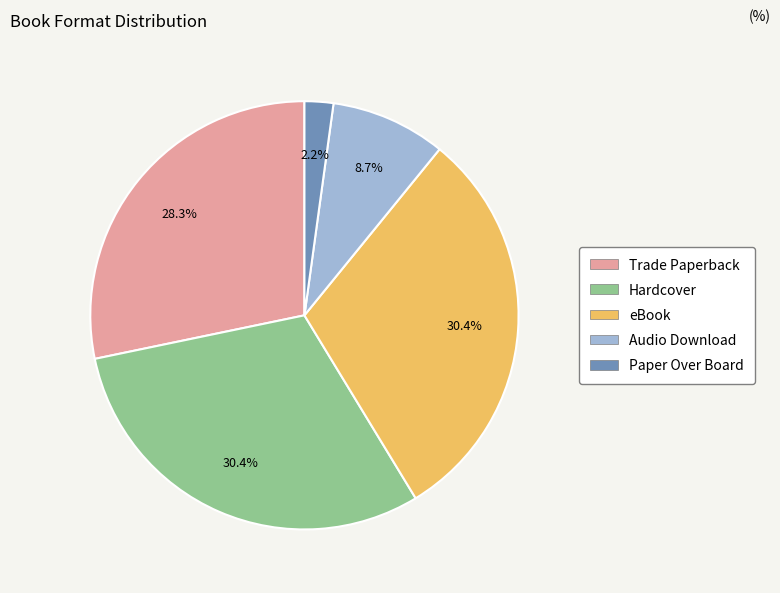

To the nearest percent, what percentage of the pie is Audio Download?

9%